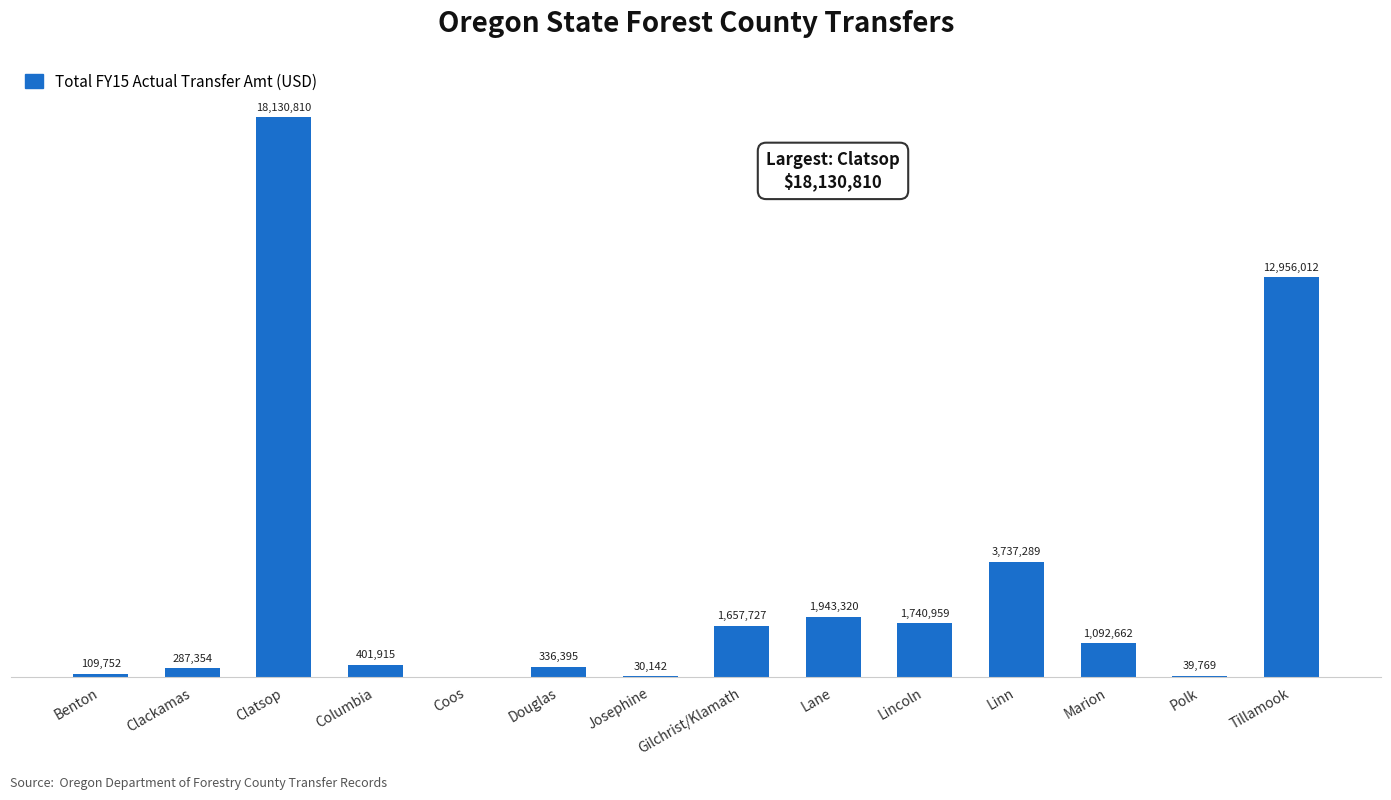

Are the bars horizontal?

No